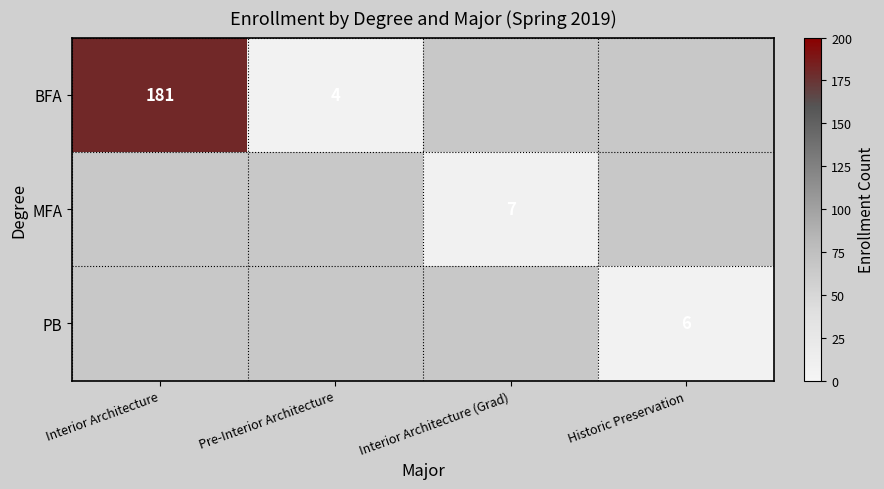

The BFA series shows 4 at Pre-Interior Architecture. True or false?

True